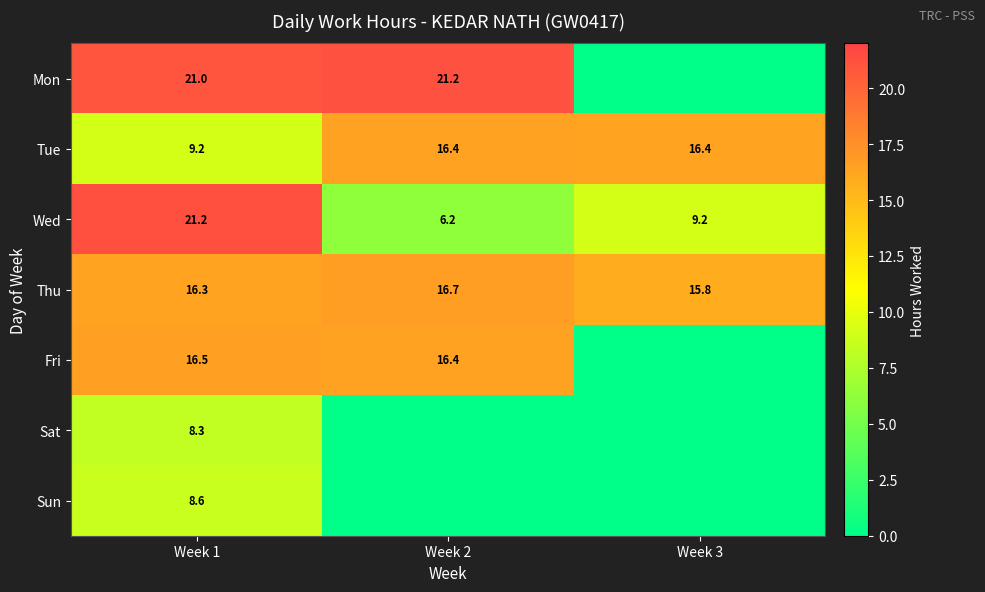

What is the total value across all series at Week 1?

101.1